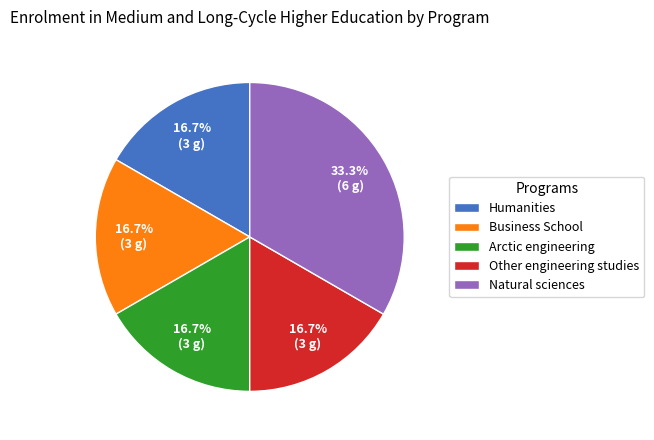

Does Natural sciences represent more than half of the total?

No